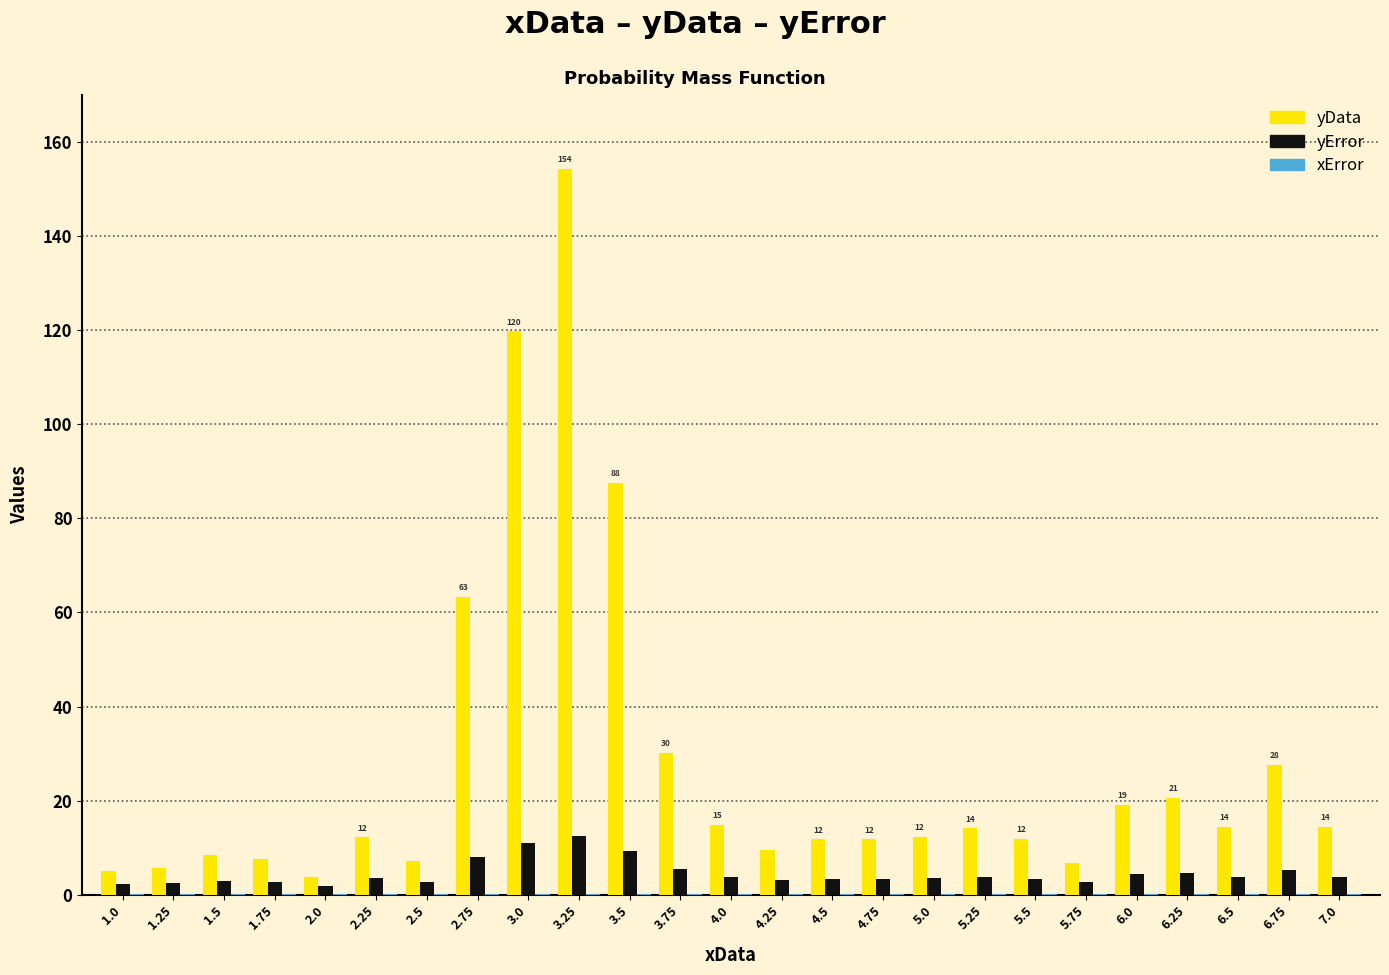

What is the difference between the yData values at 3.0 and 4.75?

108.0